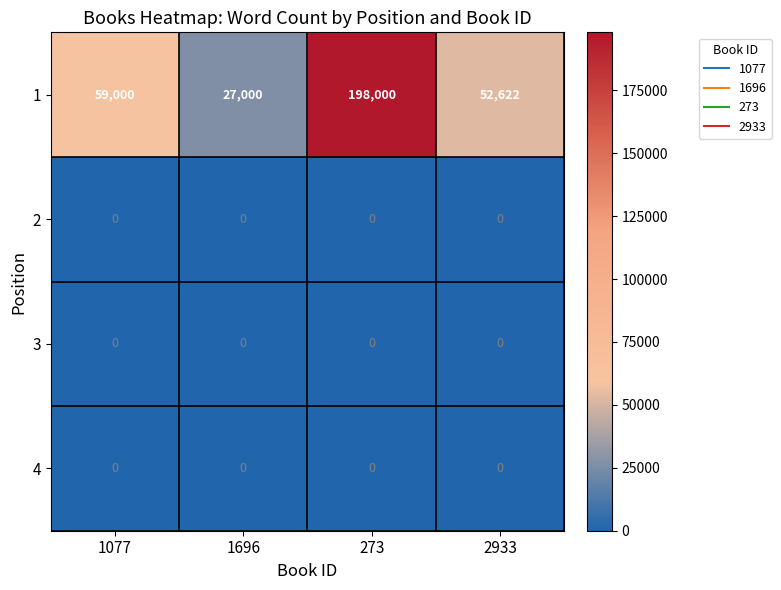

List the labels in order of 1 value, largest first.

273, 1077, 2933, 1696